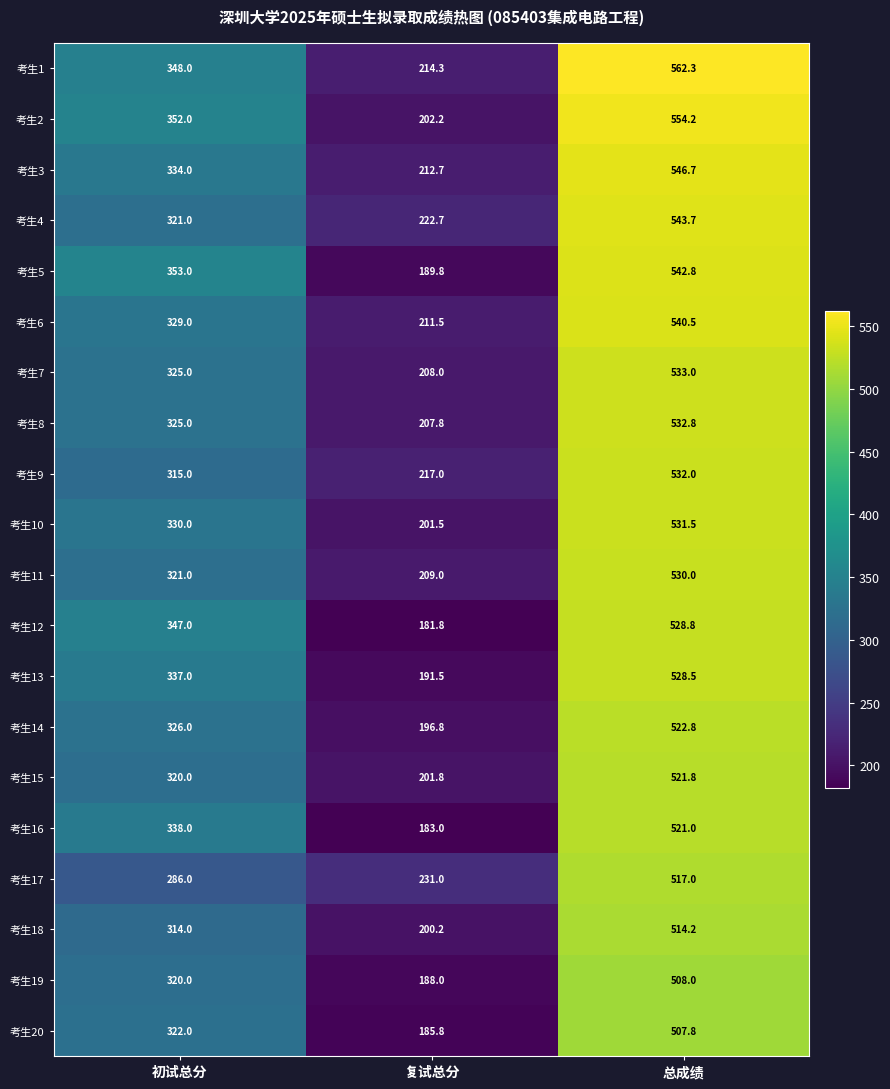

What is the smallest value displayed?

181.8